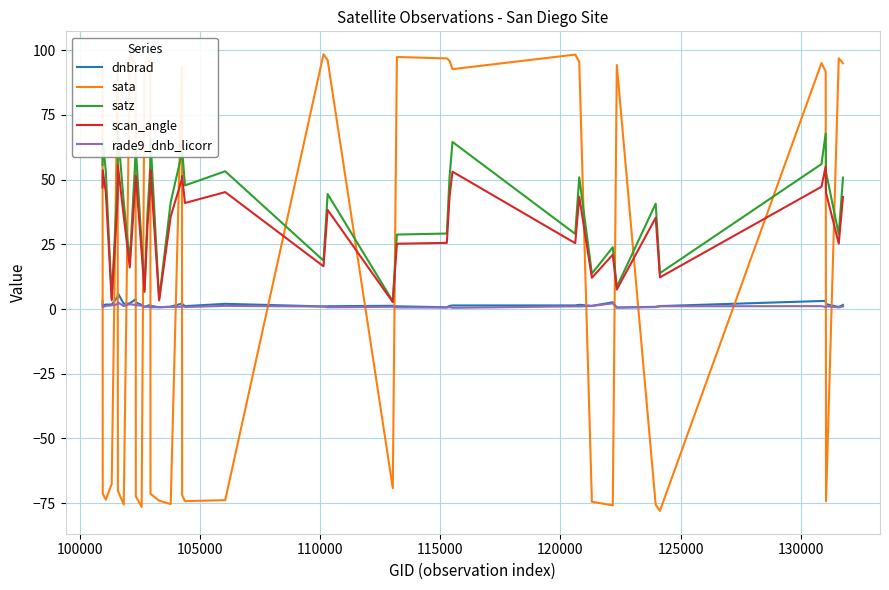

What is the difference between the second highest and second lowest values in the sata series?

174.8